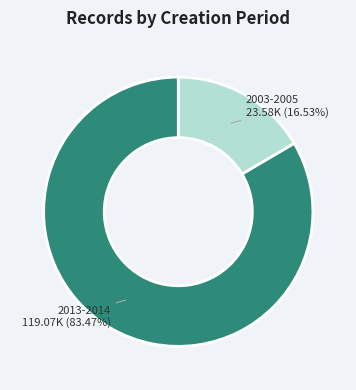

Is there any slice that represents more than half of the pie?

Yes